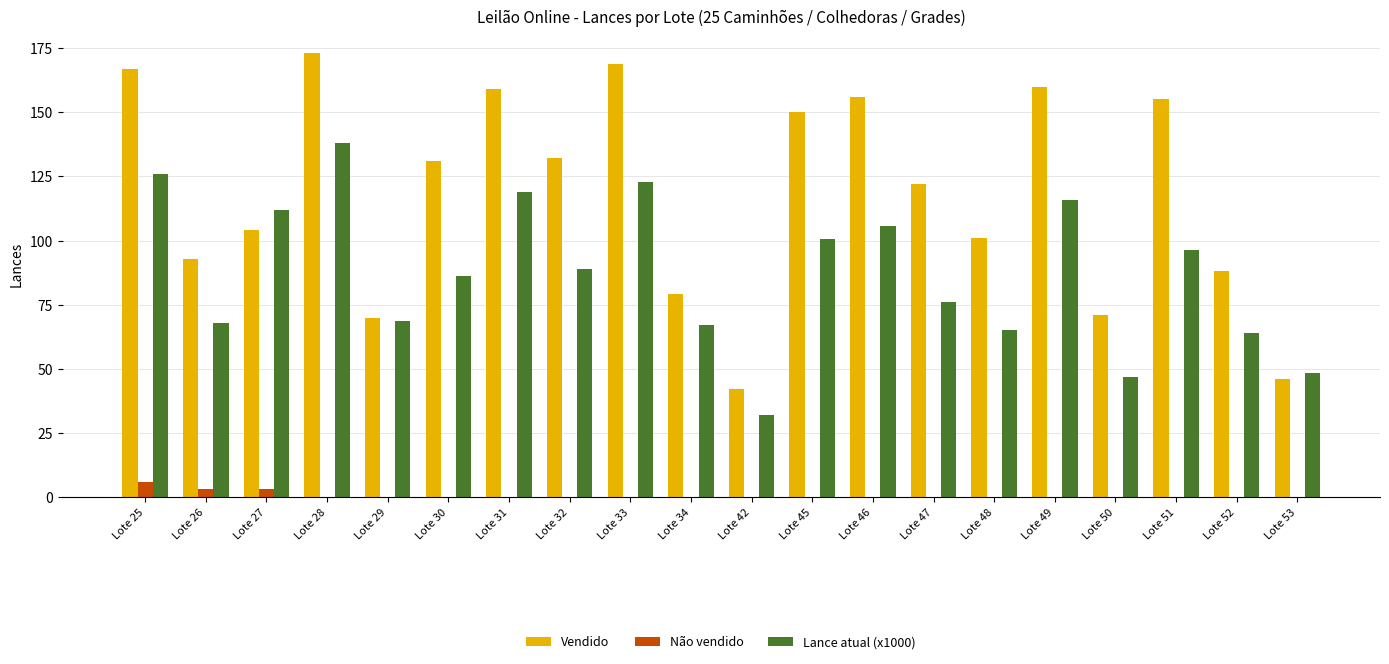

The value of Não vendido at Lote 26 is 3.0. True or false?

True